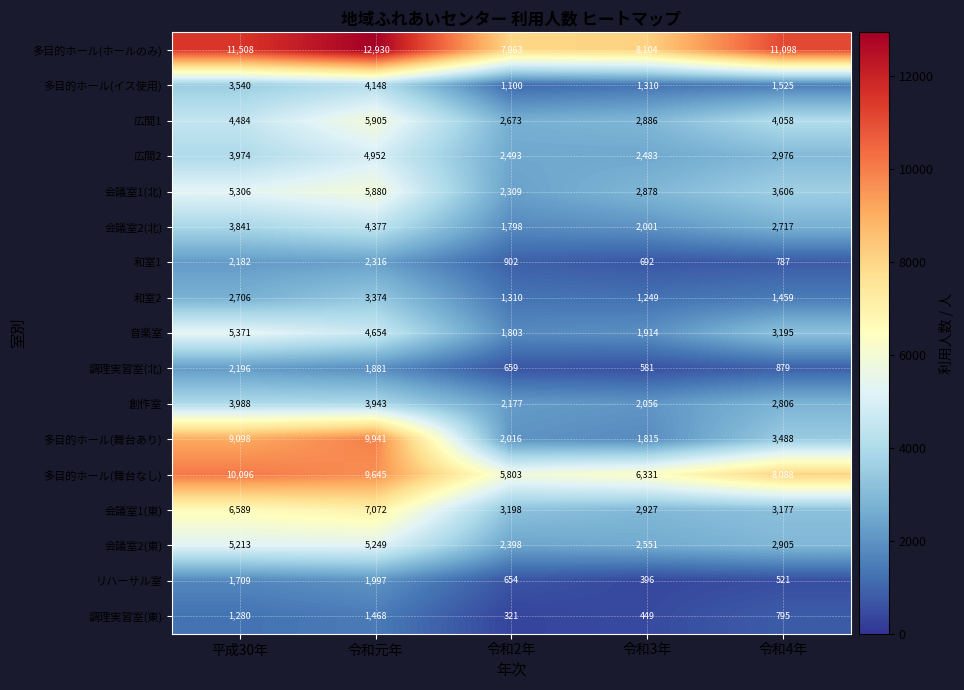

What is the minimum value shown in the chart?

321